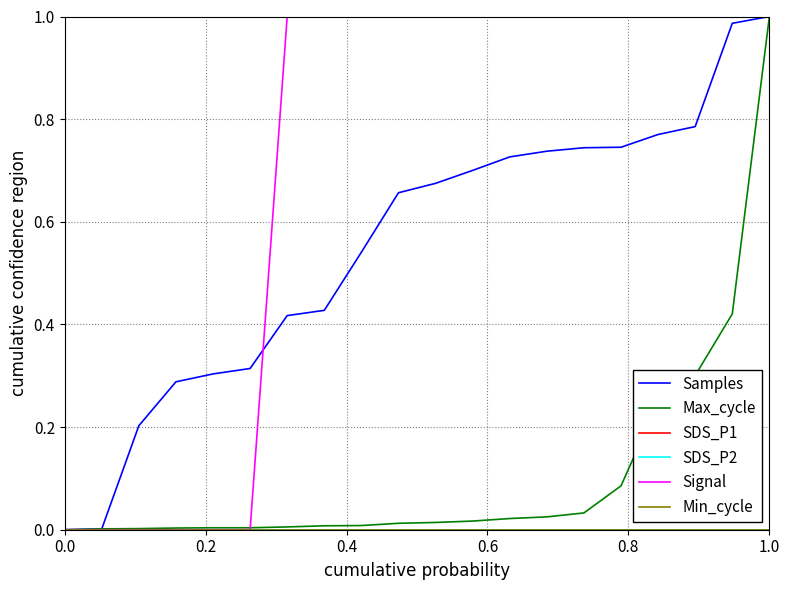

Reading left to right, what are all the values shown in this chart?

Samples: 0.0	0.0	0.2	0.3	0.3	0.3	0.4	0.4	0.5	0.7	0.7	0.7	0.7	0.7	0.7	0.7	0.8	0.8	1.0	1.0
Max_cycle: 0.0	0.0	0.0	0.0	0.0	0.0	0.0	0.0	0.0	0.0	0.0	0.0	0.0	0.0	0.0	0.1	0.2	0.3	0.4	1.0
SDS_P1: 0.0	0.0	0.0	0.0	0.0	0.0	0.0	0.0	0.0	0.0	0.0	0.0	0.0	0.0	0.0	0.0	0.0	0.0	0.0	0.0
SDS_P2: 0.0	0.0	0.0	0.0	0.0	0.0	0.0	0.0	0.0	0.0	0.0	0.0	0.0	0.0	0.0	0.0	0.0	0.0	0.0	0.0
Signal: 0.0	0.0	0.0	0.0	0.0	0.0	1.0	1.0	1.0	1.0	1.0	1.0	1.0	1.0	1.0	1.0	1.0	1.0	1.0	1.0
Min_cycle: 0.0	0.0	0.0	0.0	0.0	0.0	0.0	0.0	0.0	0.0	0.0	0.0	0.0	0.0	0.0	0.0	0.0	0.0	0.0	0.0